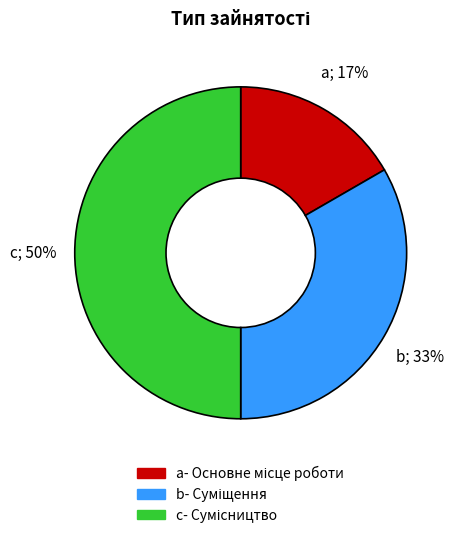

How many slices are in this pie chart?

3